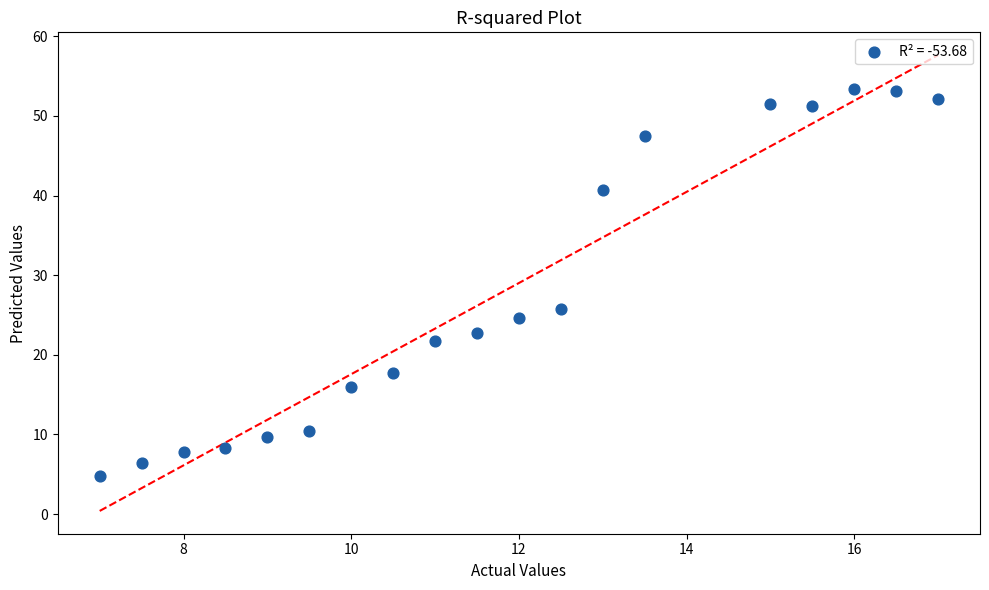

What is the range of X values (max minus min)?

10.0